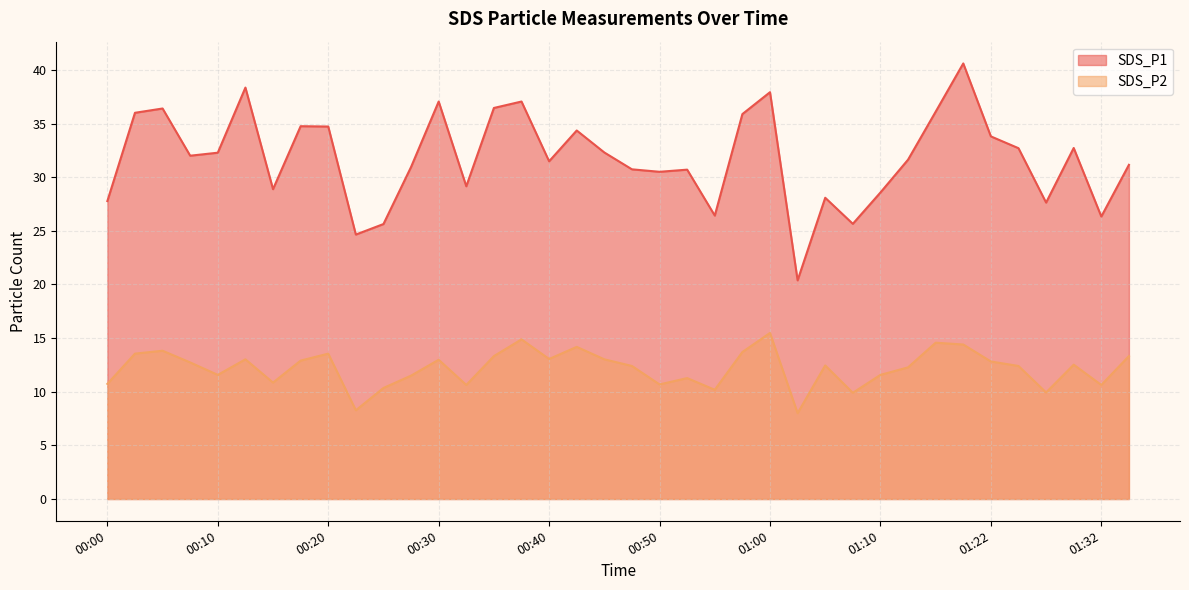

Rank the series at 00:08 from highest to lowest value.

SDS_P1, SDS_P2